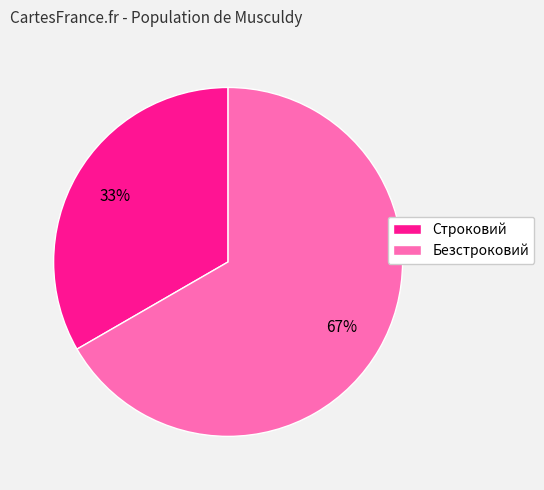

Approximately how many times larger is the value at Безстроковий compared to Строковий?

2.0